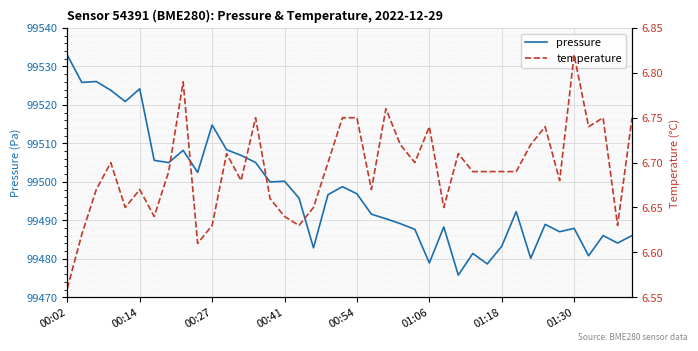

At which label does pressure reach its peak?

00:02